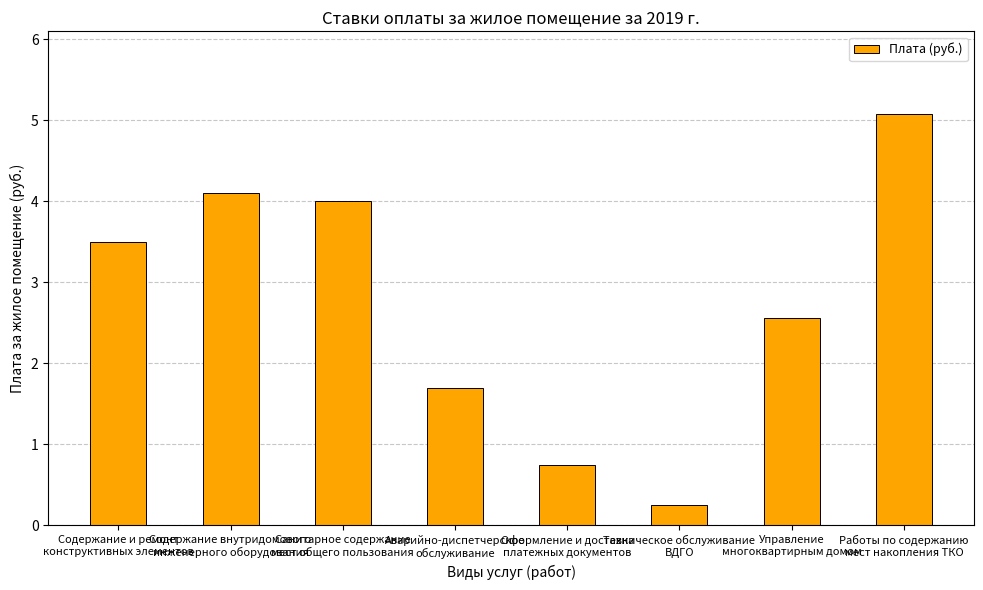

What is the value of the 8th bar from the left?

5.1